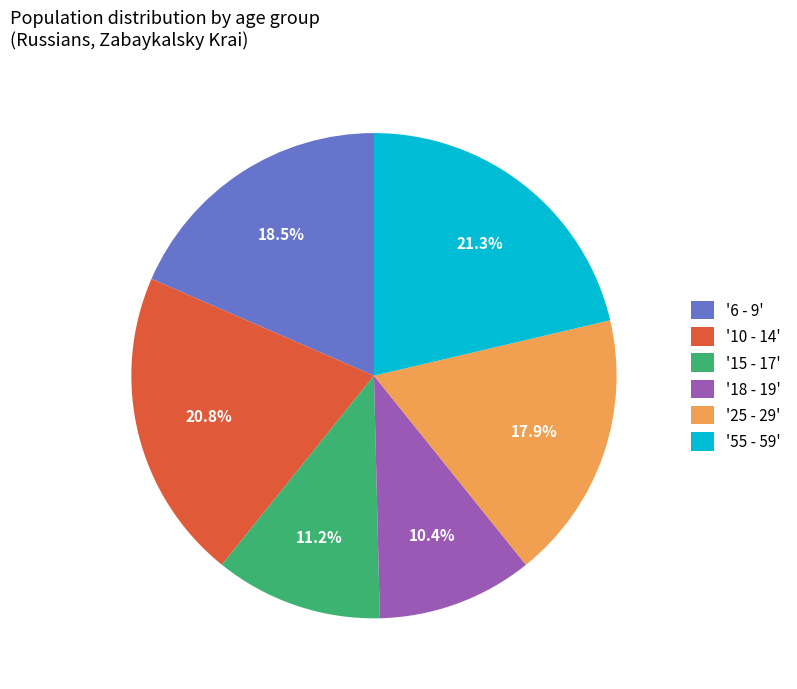

To the nearest percent, what is the difference between the largest and smallest slice percentages?

11%